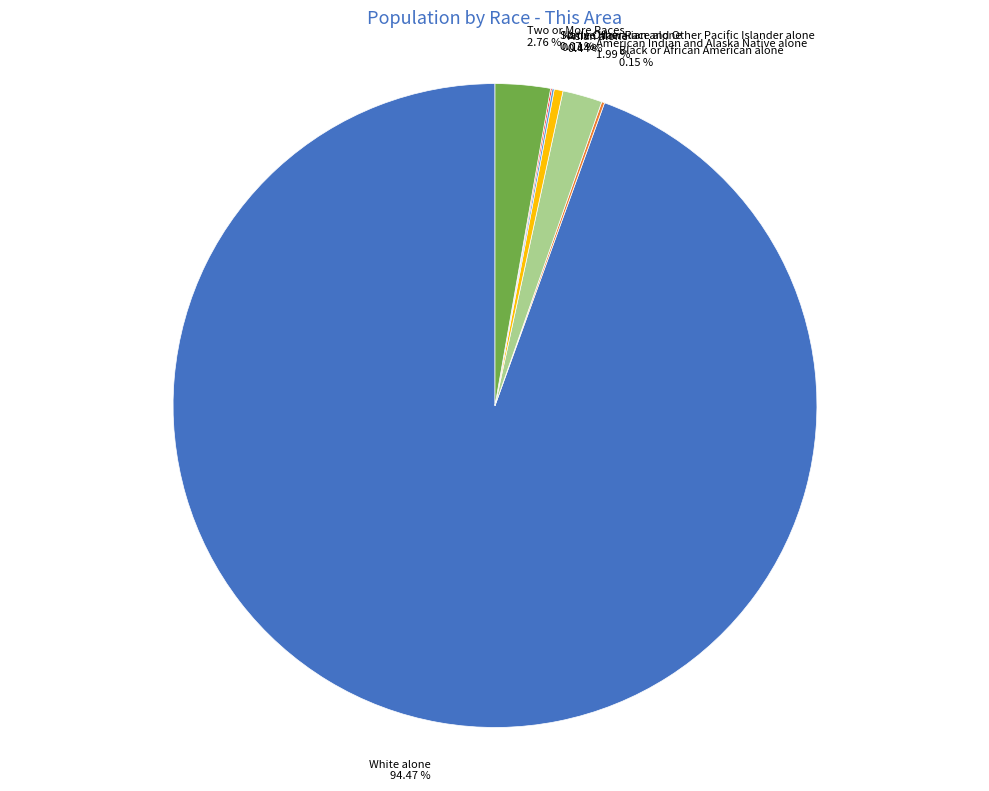

Do White alone 94.47 % and American Indian and Alaska Native alone 1.99 % together represent more than half of the pie?

Yes